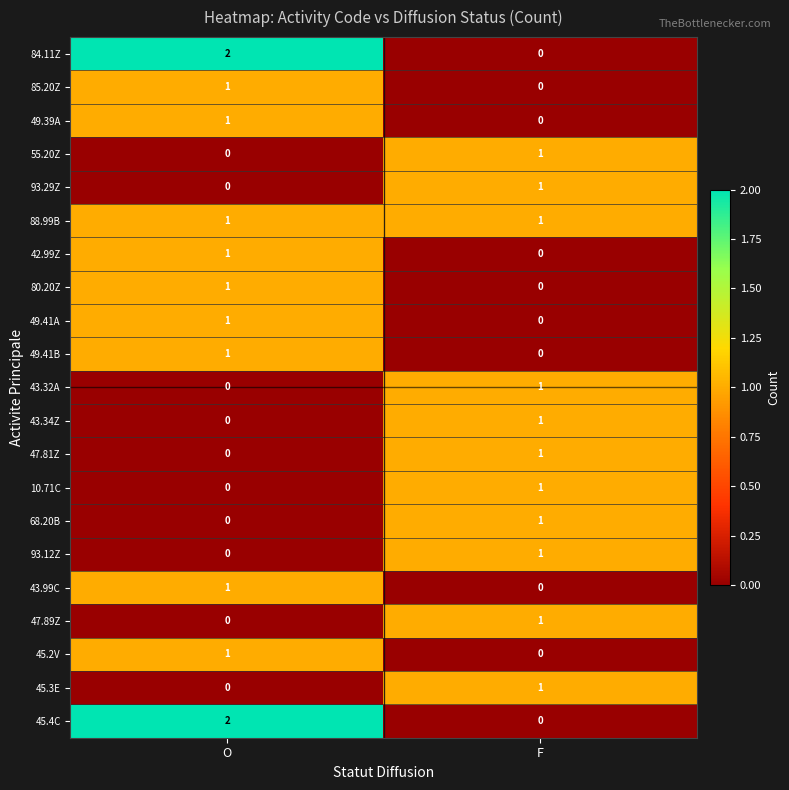

At which label is 45.3E closest to 0?

O